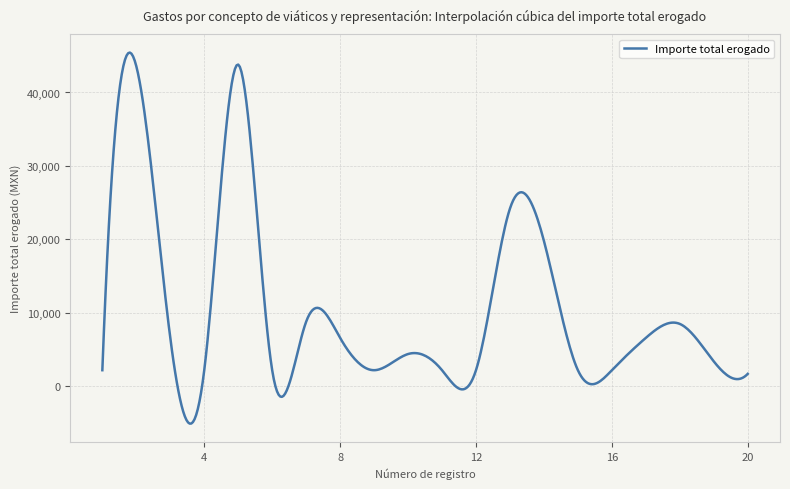

What is the difference between the maximum and minimum values?

50504.8